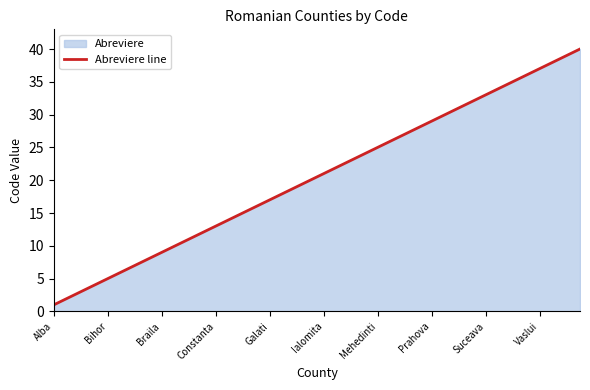

What is the greatest value displayed?

40